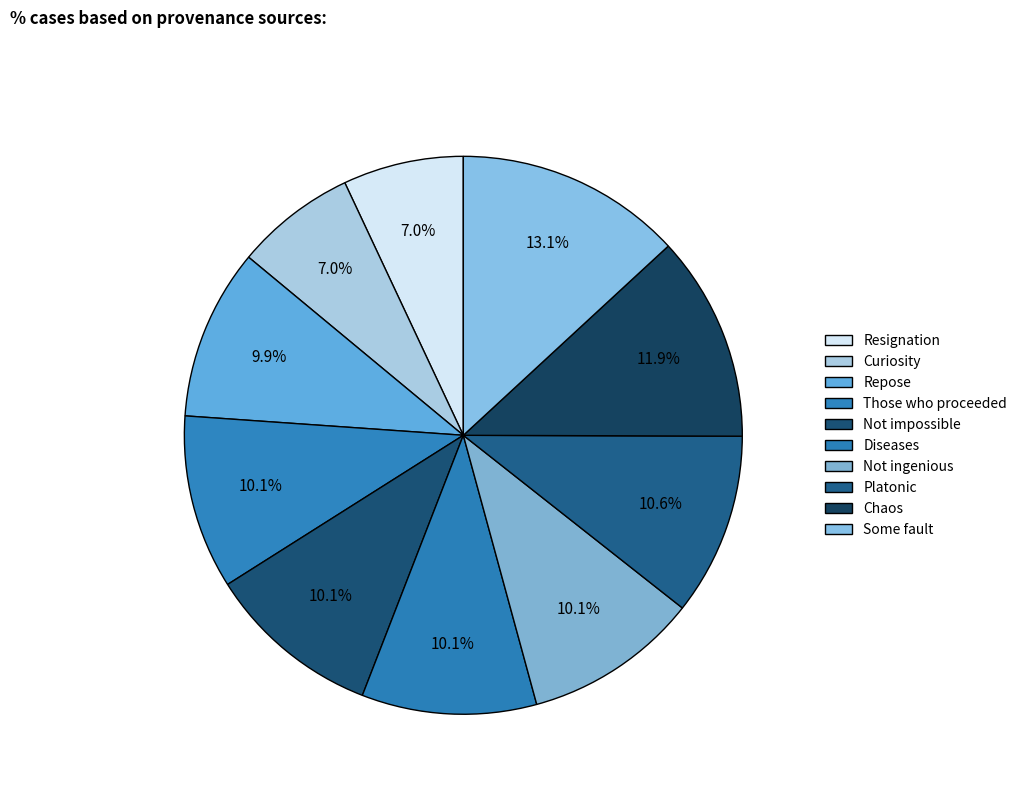

To the nearest percent, what portion does Chaos represent?

12%